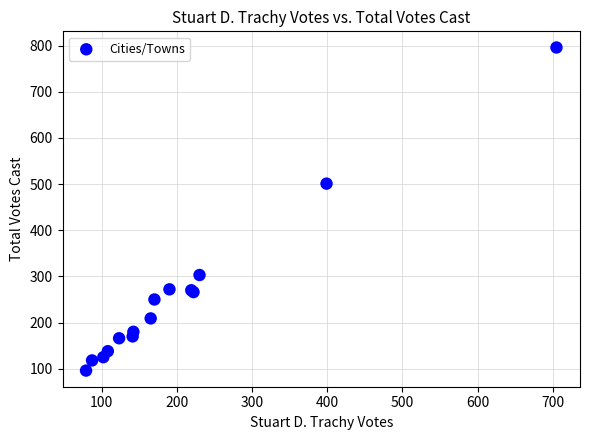

What Y value in the scatter plot is closest to 446?

501